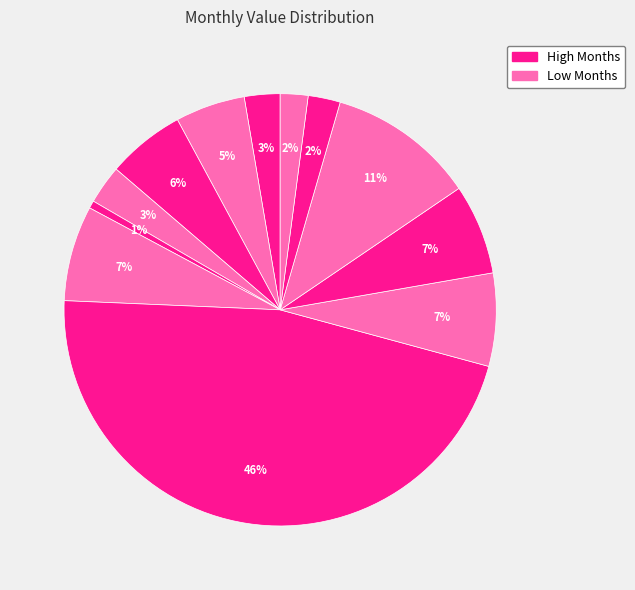

Count the number of slices in the pie.

12